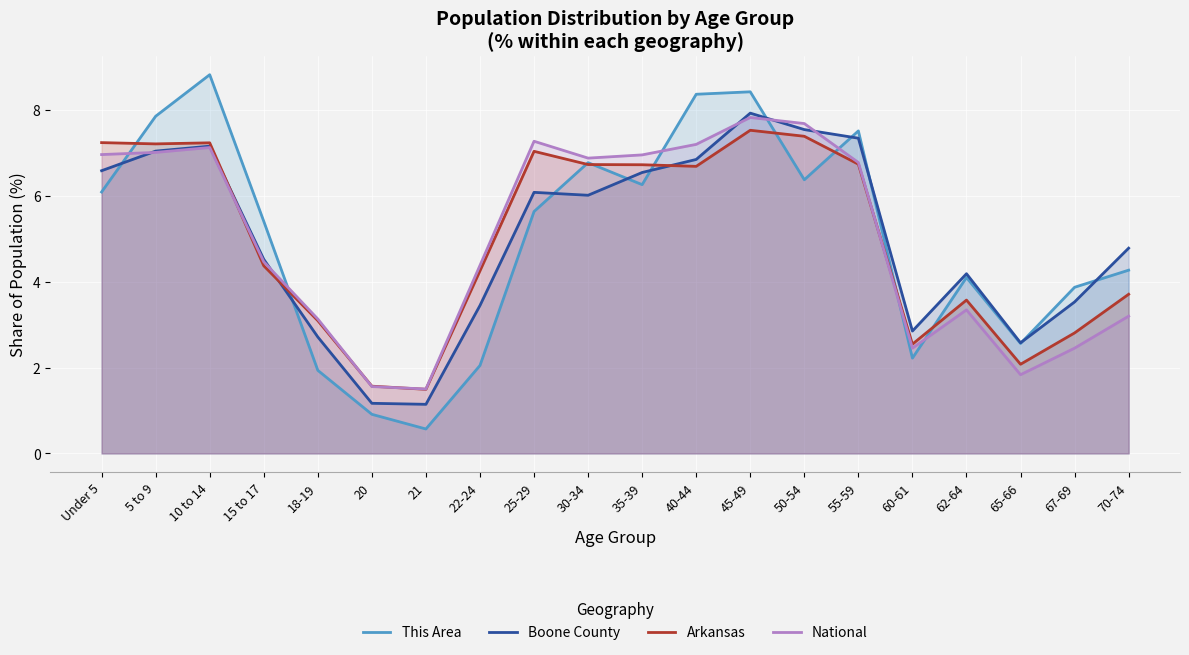

How many lines are shown in the chart?

4